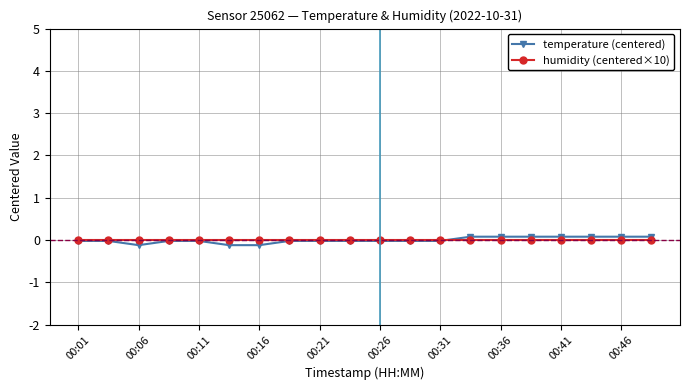

Which series has the largest range (max minus min)?

temperature (centered)